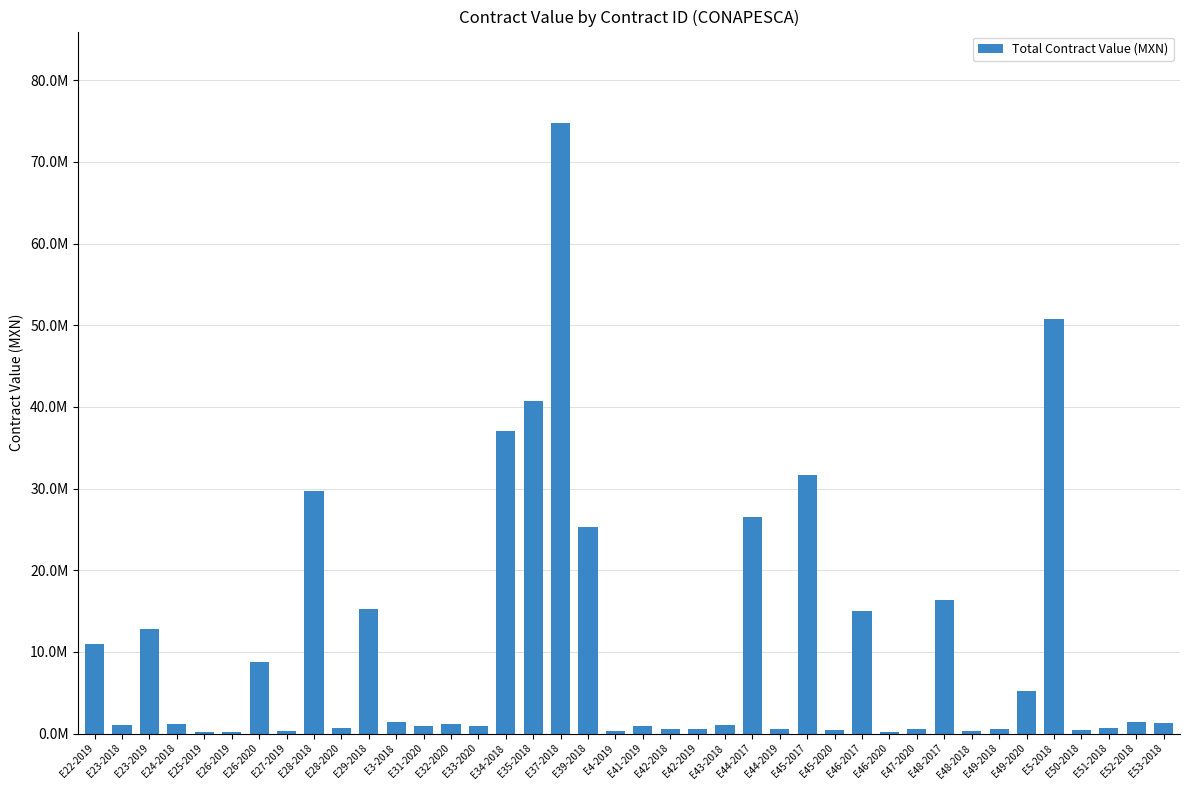

Which has a higher value, E45-2020 or E4-2019?

E45-2020